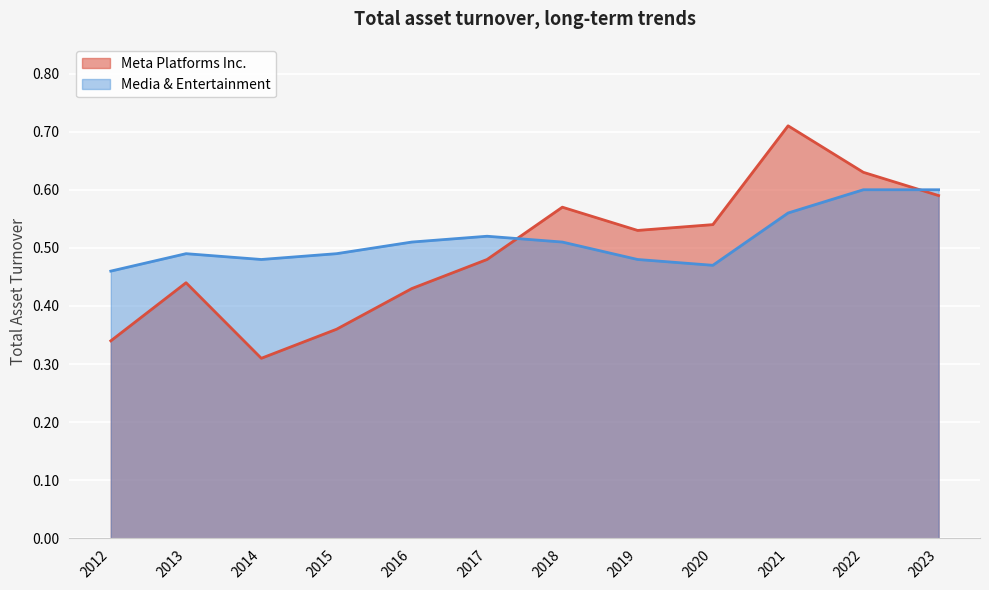

How many times do Media & Entertainment and Meta Platforms Inc. cross each other?

2